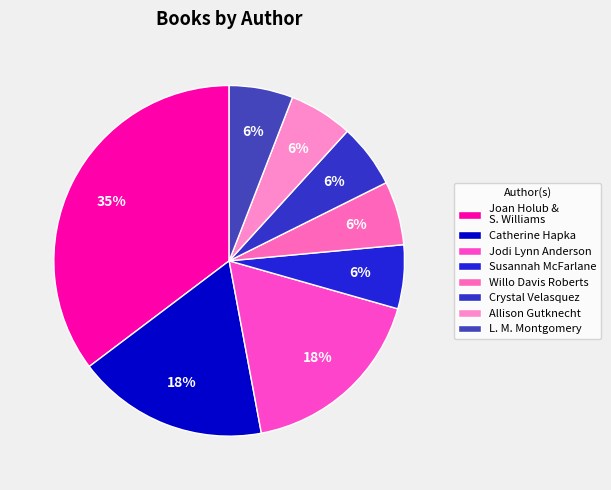

How many slices are in this pie chart?

8